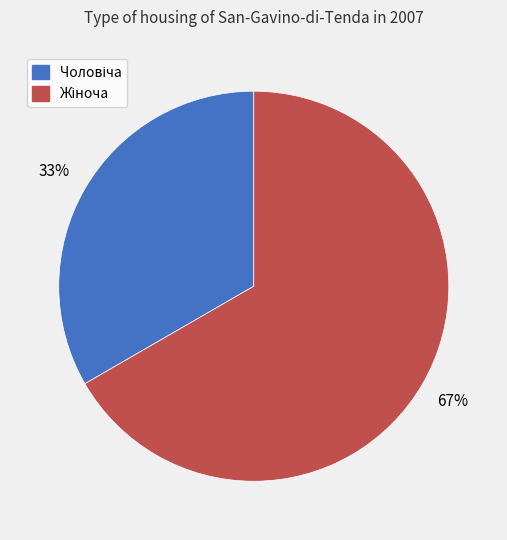

Is there any slice that represents more than half of the pie?

Yes